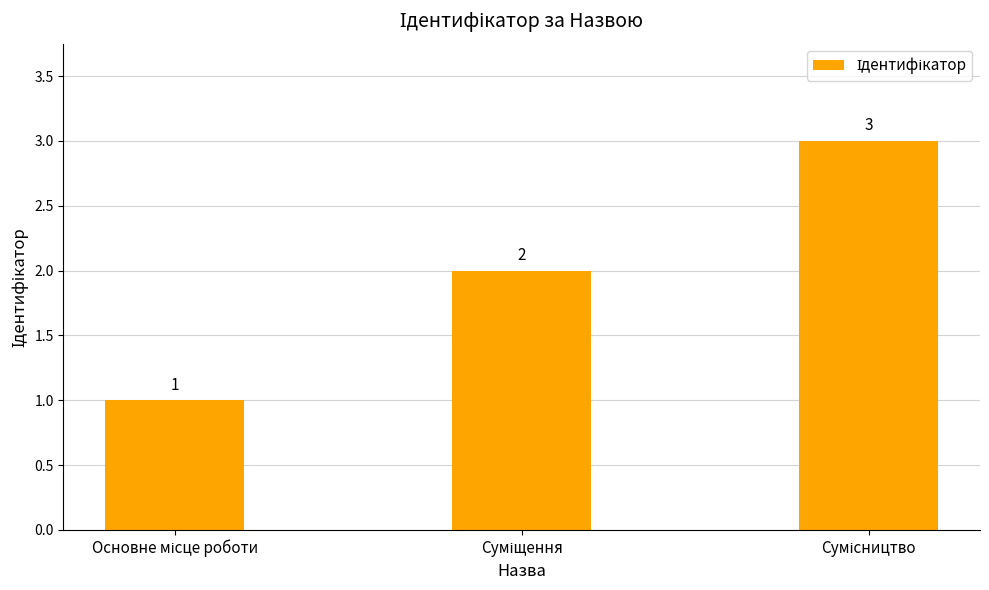

What is the value of the 1st bar from the left?

1